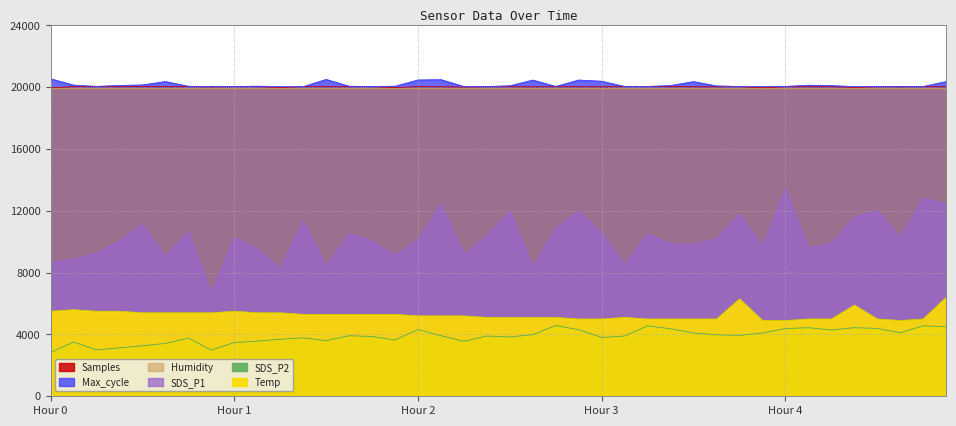

The Samples series shows 20037.9 at 00:58. True or false?

True